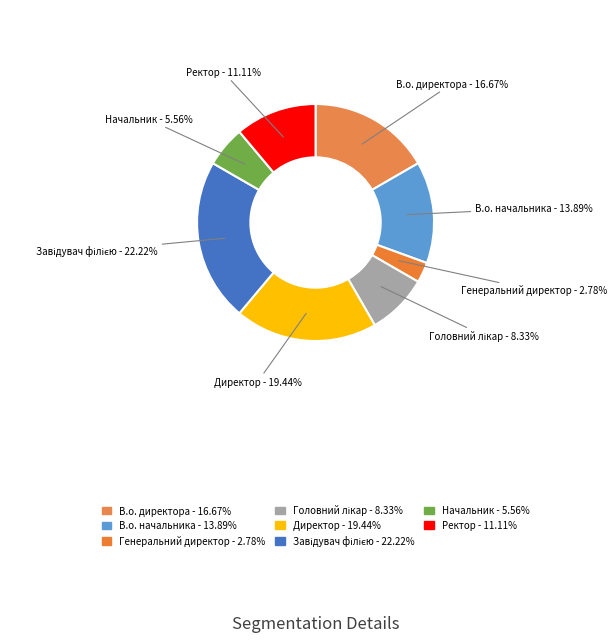

To the nearest percent, what is the average slice percentage?

12%